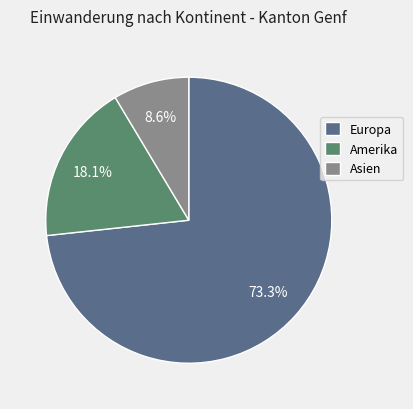

How many segments does this pie chart have?

3